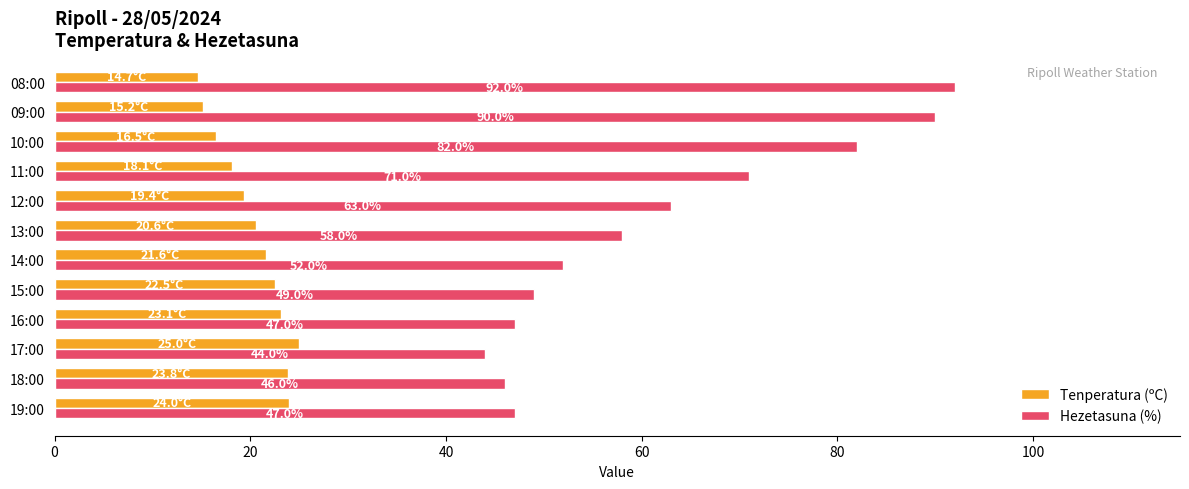

Rank the series by their maximum value, from highest to lowest.

Hezetasuna (%), Tenperatura (ºC)